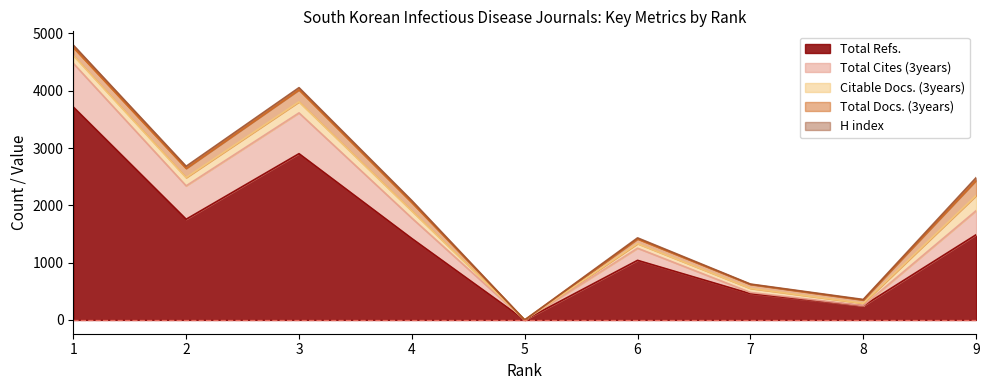

Which label corresponds to the smallest value in the chart?

5